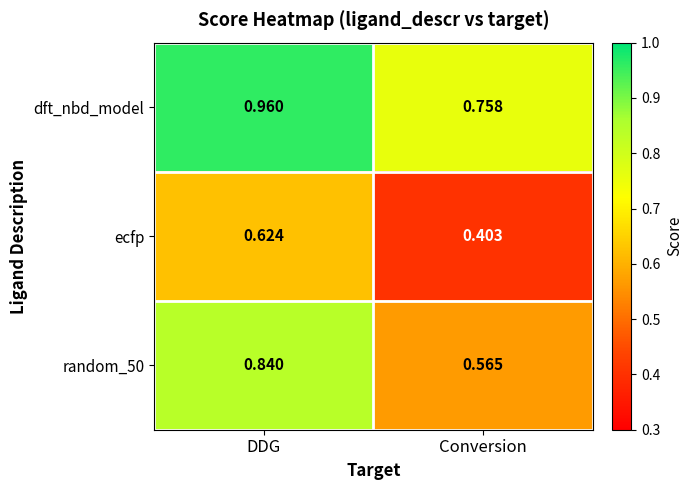

Which series has the widest spread of values?

random_50